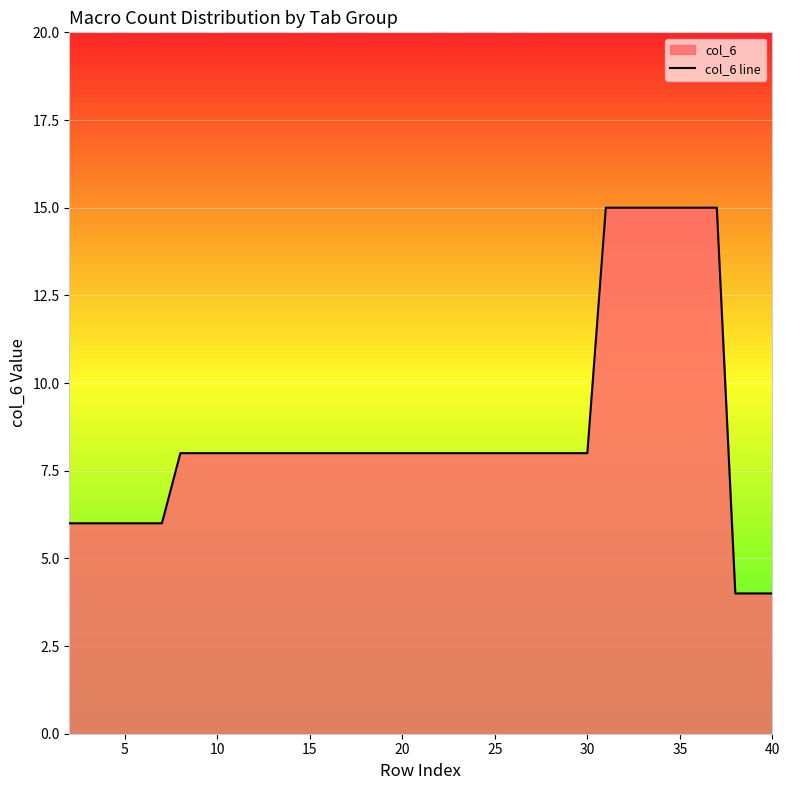

Is it true that the value at 10 is 11?

False